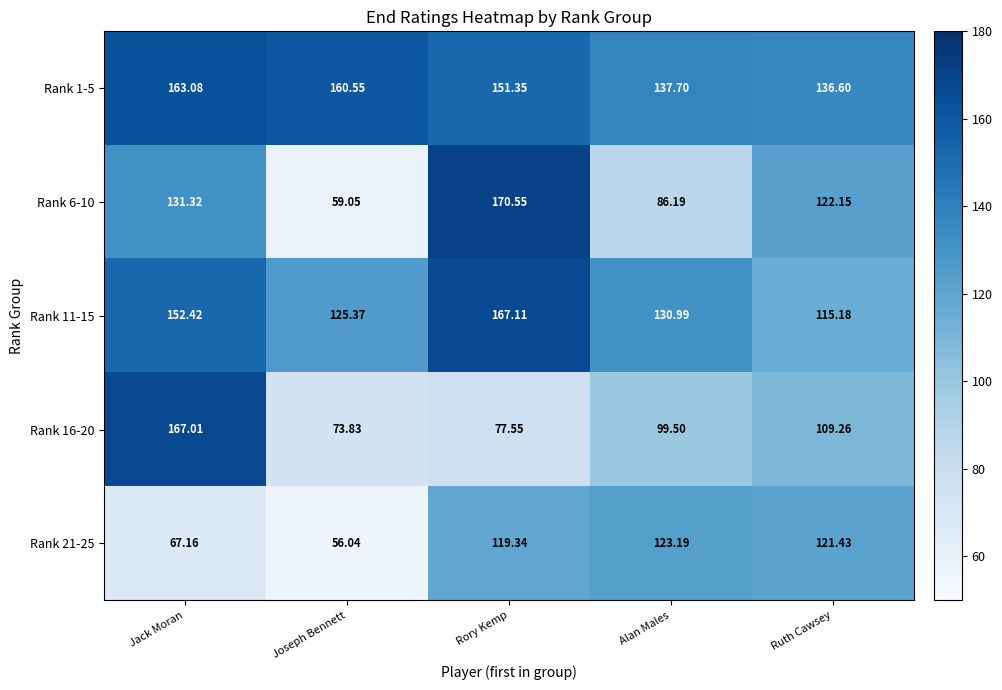

Where is Rank 6-10 nearest to the value 114?

Ruth Cawsey